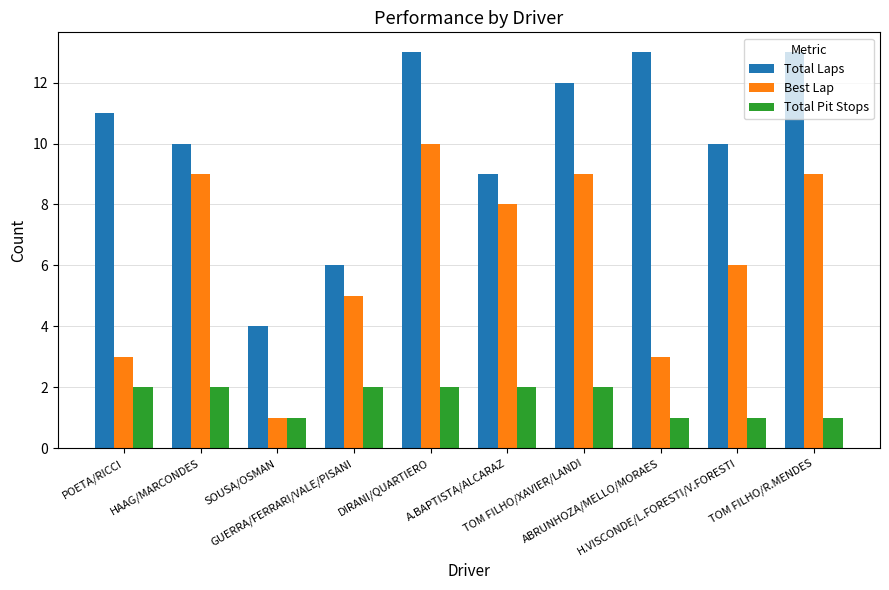

At how many categories does at least one series exceed 5?

9